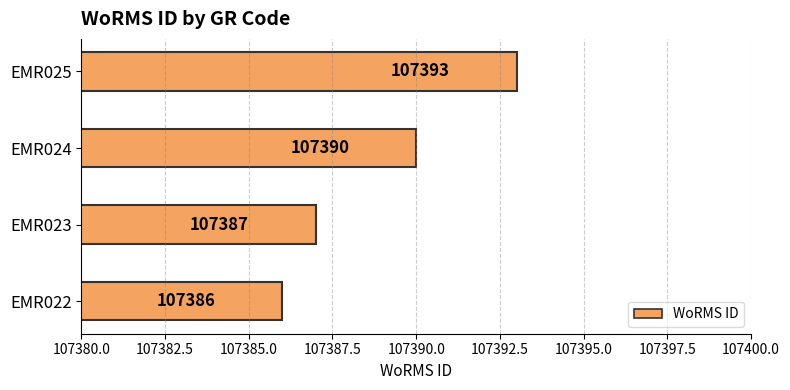

How many bars are there in total?

4